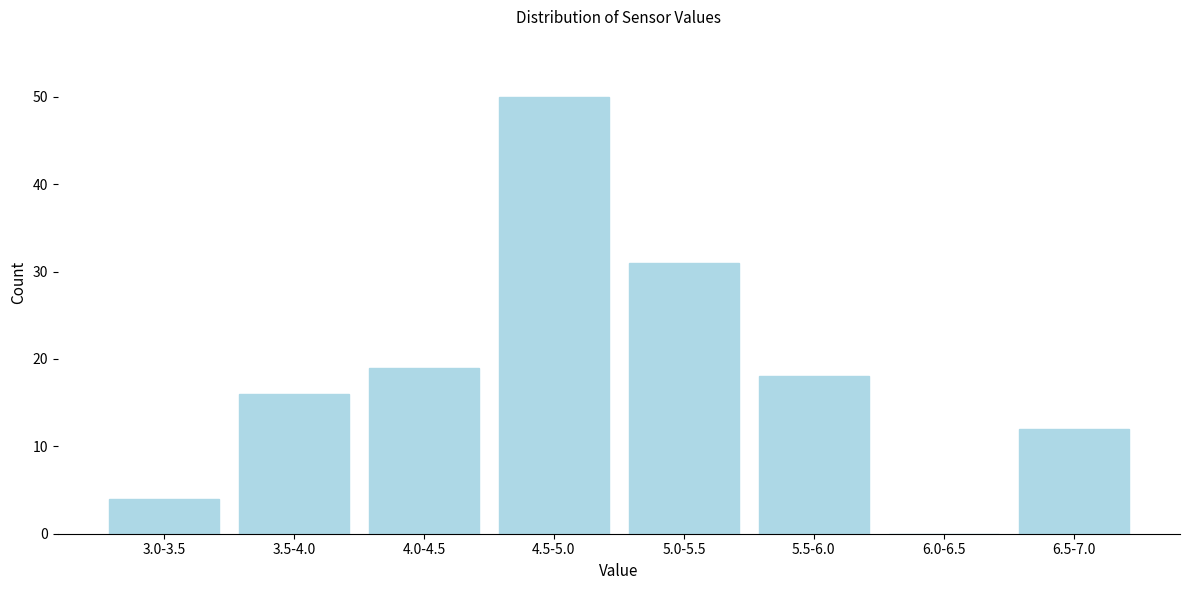

Reading right to left, transcribe all the data shown in this chart.

6.5-7.0=12	6.0-6.5=0	5.5-6.0=18	5.0-5.5=31	4.5-5.0=50	4.0-4.5=19	3.5-4.0=16	3.0-3.5=4